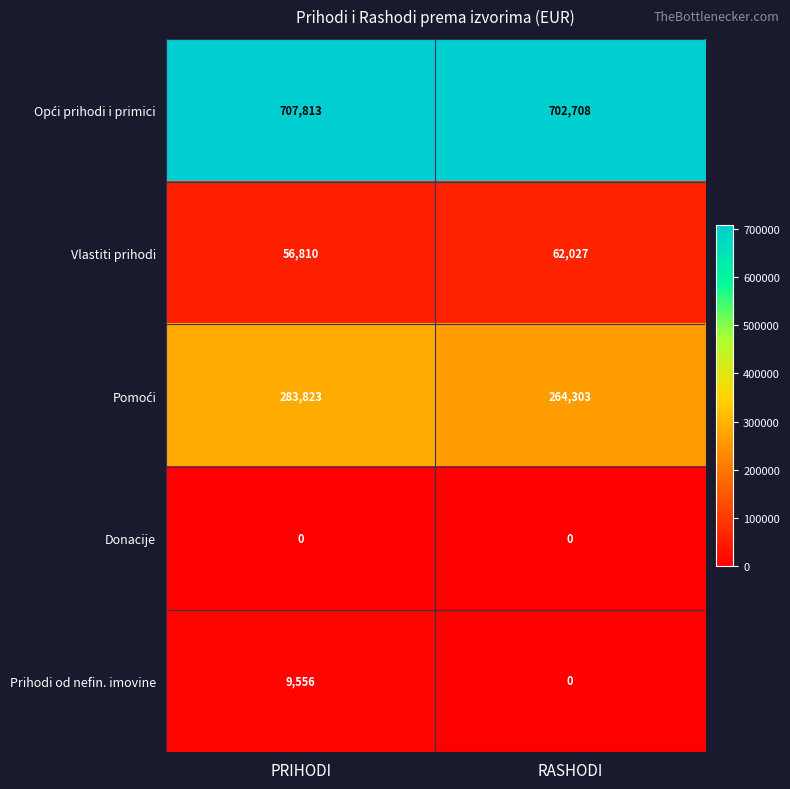

What is the difference between the highest and lowest values at PRIHODI?

707813